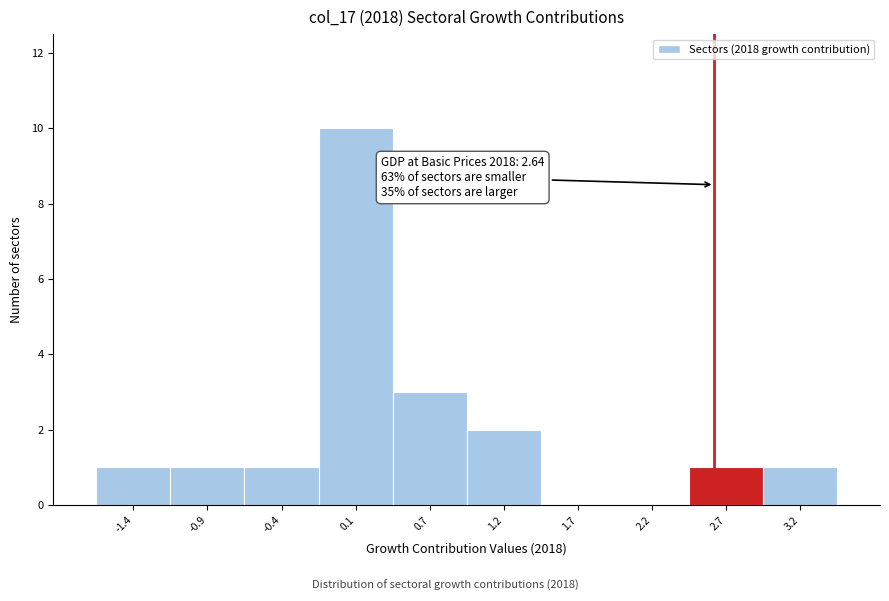

Over which range of the x-axis is the bar tallest?

-0.1 to 0.4